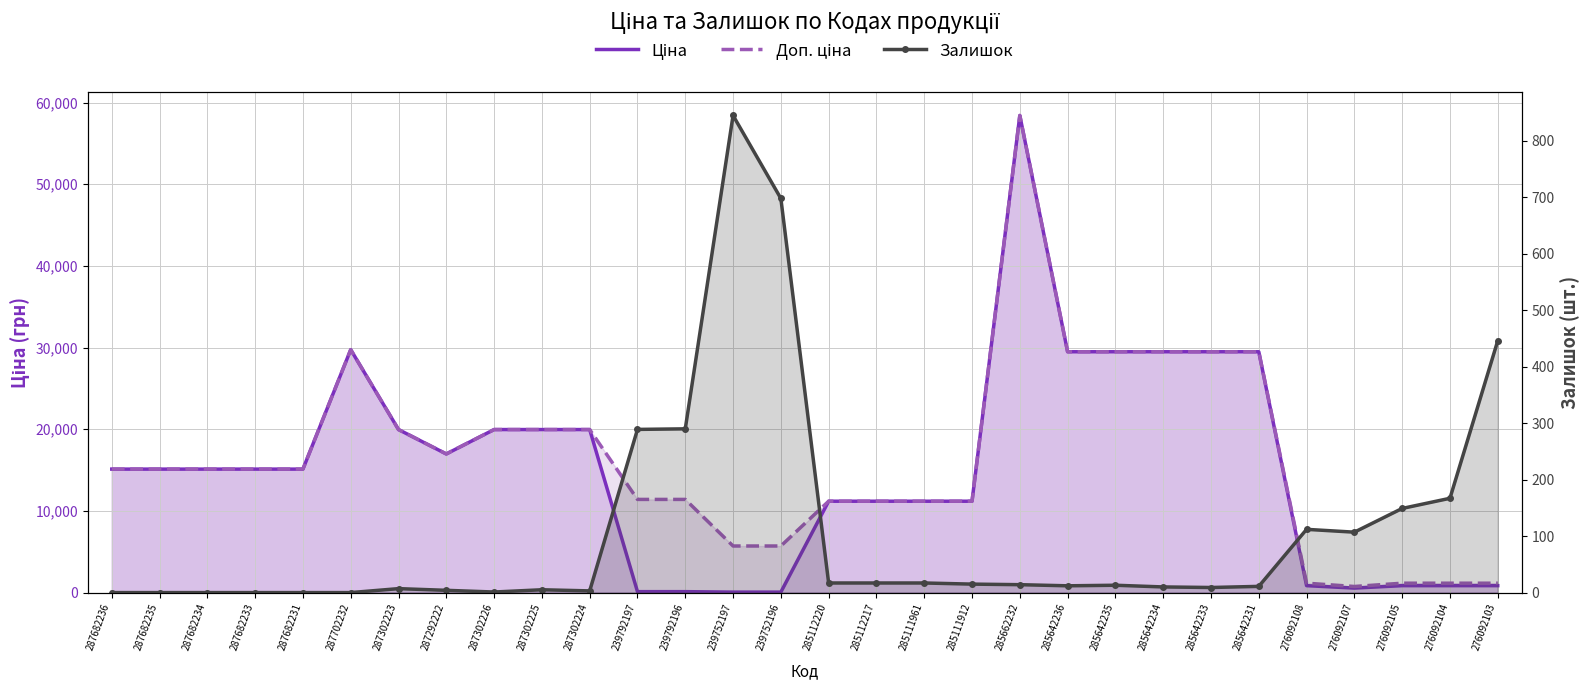

Between which two adjacent categories do Залишок and Ціна first intersect?

287302224 and 239792197